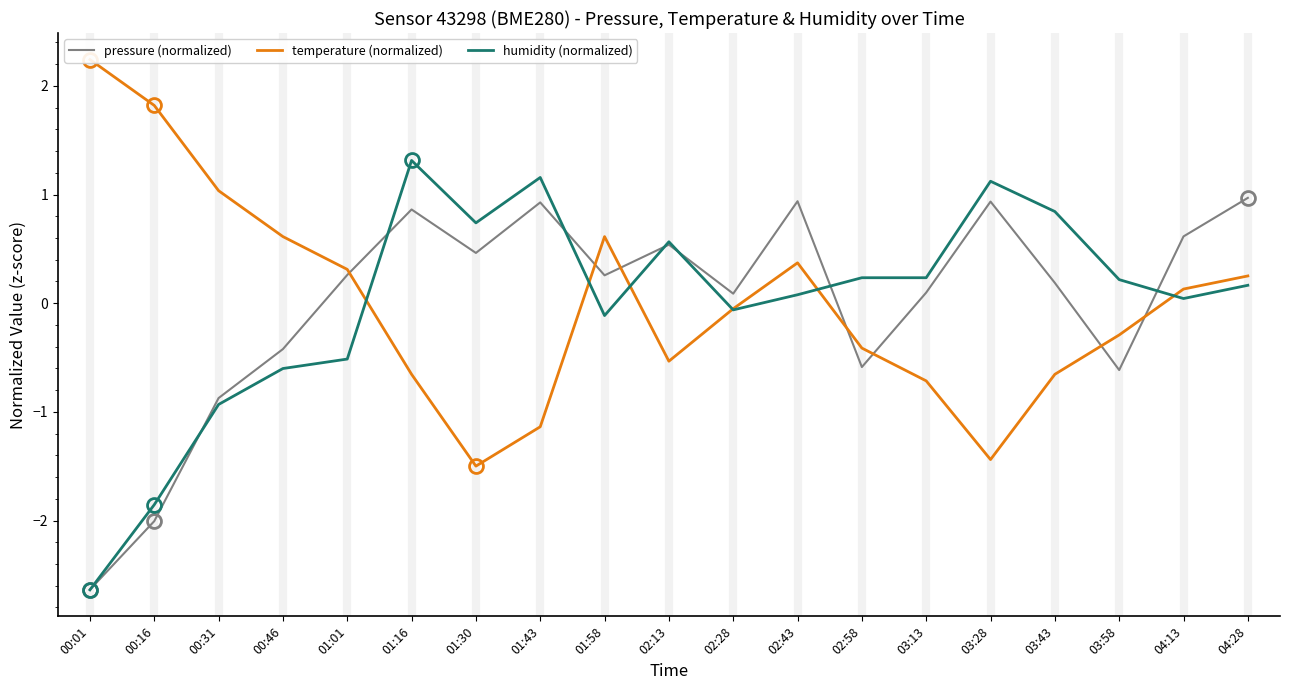

Reading left to right, what are all the values shown in this chart?

pressure (normalized): -2.6	-2.0	-0.9	-0.4	0.3	0.9	0.5	0.9	0.3	0.5	0.1	0.9	-0.6	0.1	0.9	0.2	-0.6	0.6	1.0
temperature (normalized): 2.2	1.8	1.0	0.6	0.3	-0.7	-1.5	-1.1	0.6	-0.5	-0.1	0.4	-0.4	-0.7	-1.4	-0.7	-0.3	0.1	0.3
humidity (normalized): -2.6	-1.9	-0.9	-0.6	-0.5	1.3	0.7	1.2	-0.1	0.6	-0.1	0.1	0.2	0.2	1.1	0.8	0.2	0.0	0.2